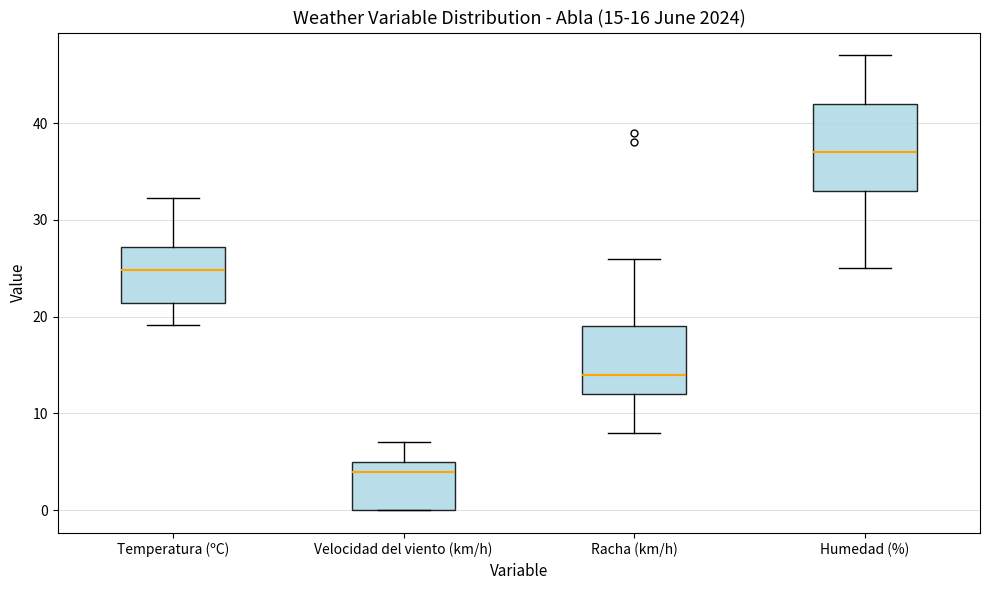

Which box has the lowest median line?

Velocidad del viento (km/h)